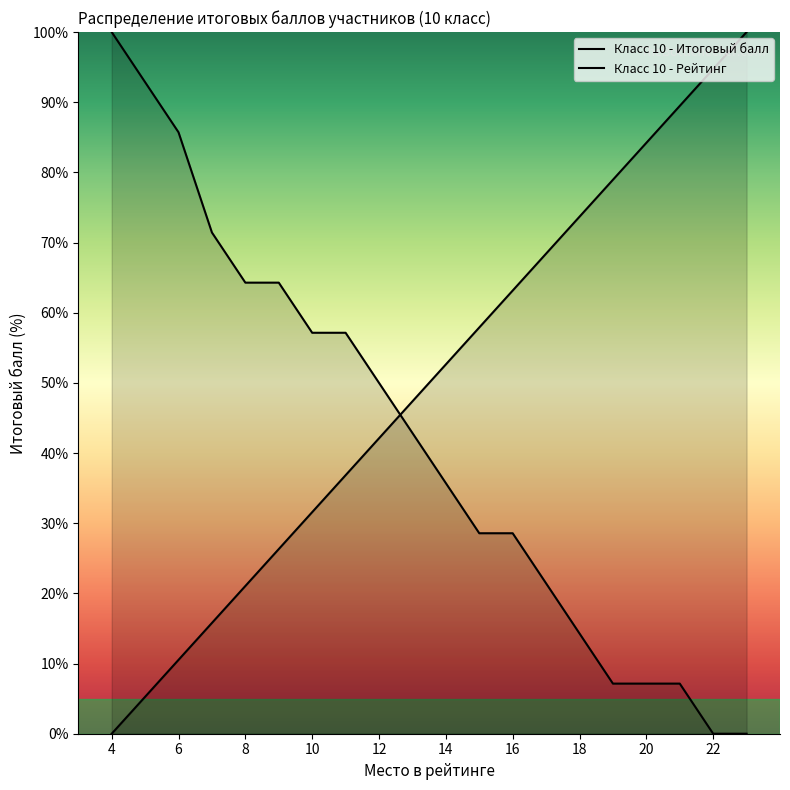

At which category is the sum across all series the highest?

4